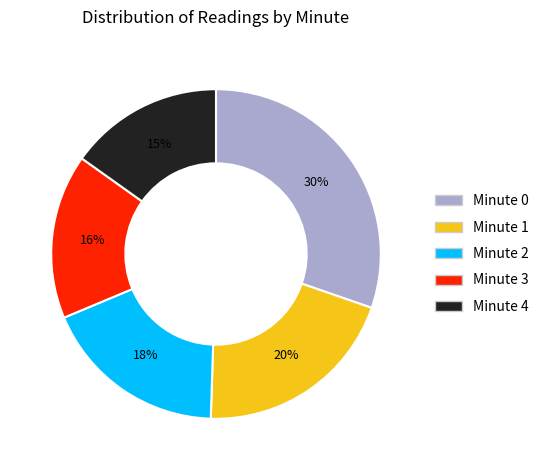

Which category has the biggest portion of the pie?

Minute 0